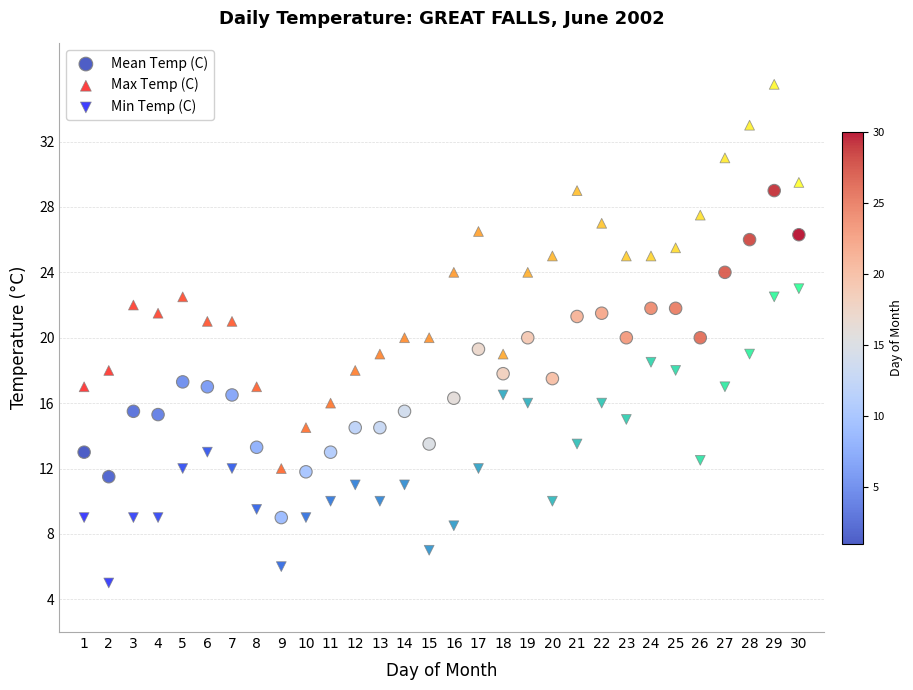

What are all the series names shown in the legend?

Mean Temp (C), Max Temp (C), Min Temp (C)